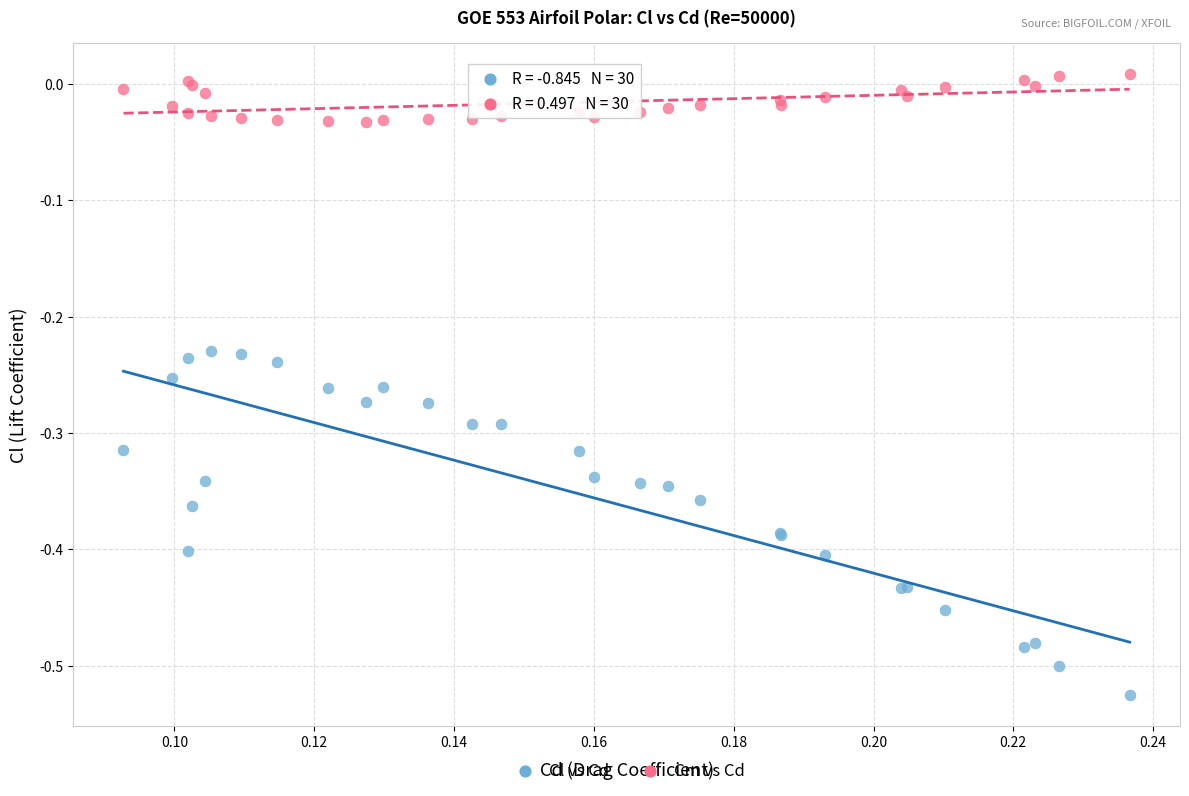

Which series has the largest Y range (max minus min)?

Cl vs Cd